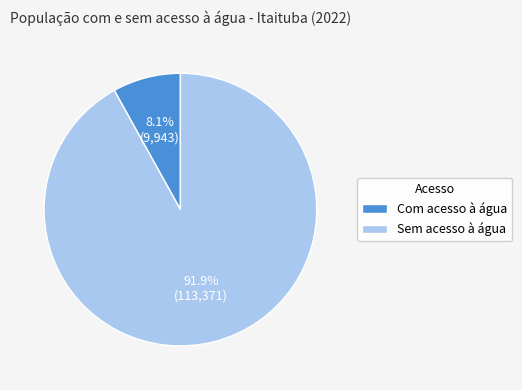

The Sem acesso à água slice represents 92% of the pie. True or false?

True